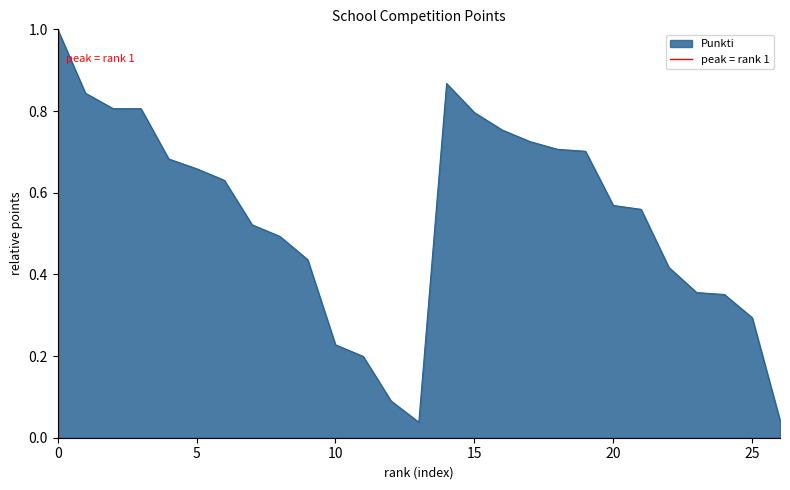

The Punkti series shows 1.0 at 0. True or false?

True